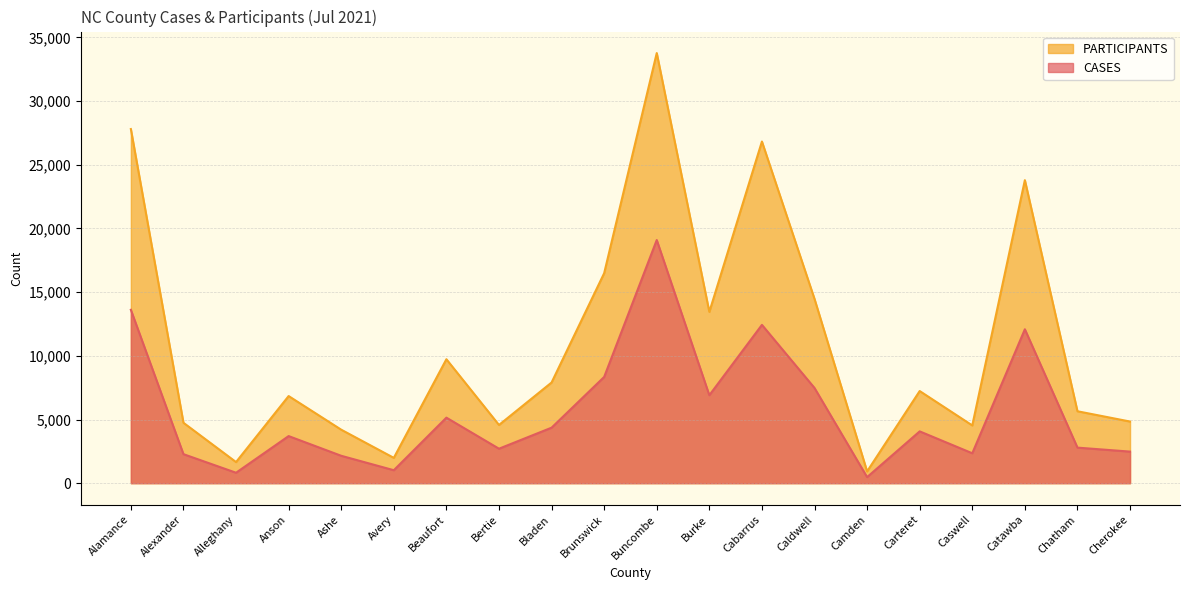

Reading left to right, transcribe all the data shown in this chart.

CASES: 13614	2279	821	3699	2152	1019	5146	2708	4359	8343	19093	6908	12432	7476	477	4069	2350	12086	2793	2480
PARTICIPANTS: 27809	4744	1659	6842	4201	1989	9734	4573	7906	16490	33775	13452	26829	14469	926	7236	4535	23795	5649	4841